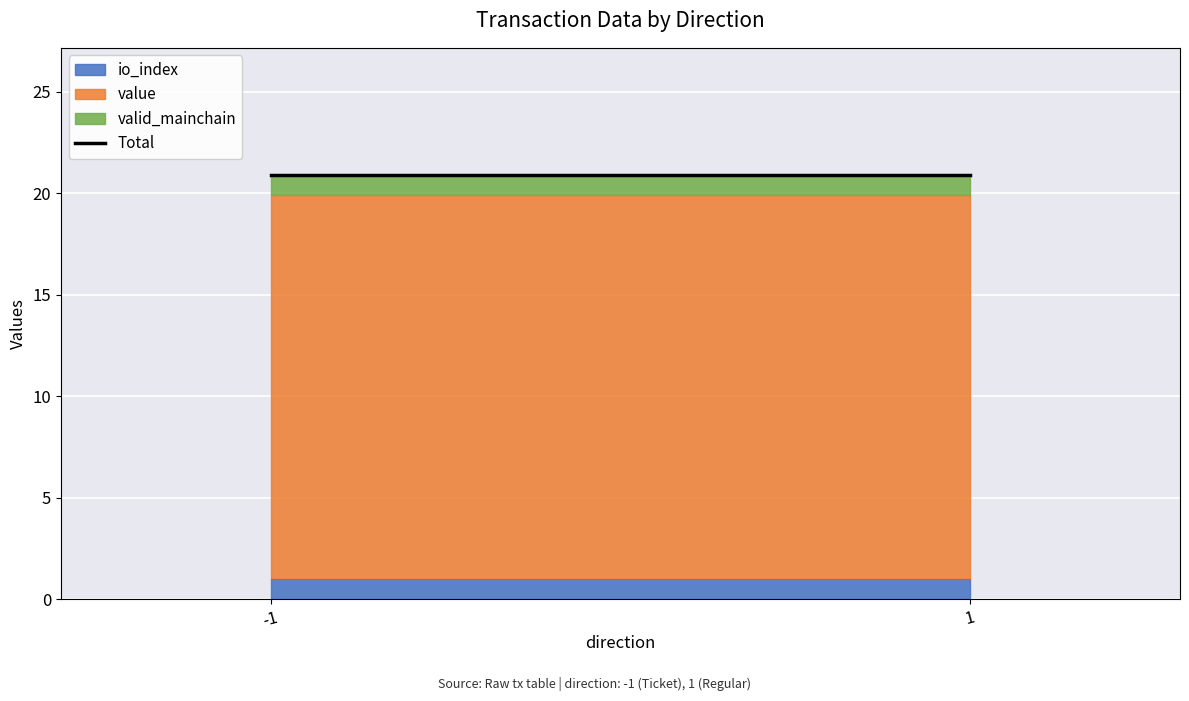

Reading right to left, what are all the values shown in this chart?

io_index: 1=1.0	-1=1.0
value: 1=18.9	-1=18.9
valid_mainchain: 1=1.0	-1=1.0